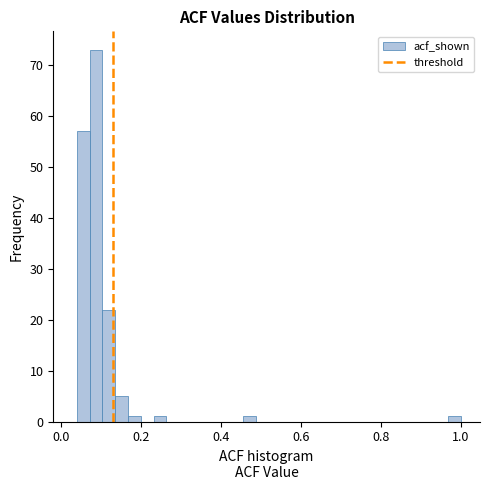

Read against the x-axis, roughly where is the centre of the tallest bar?

0.08